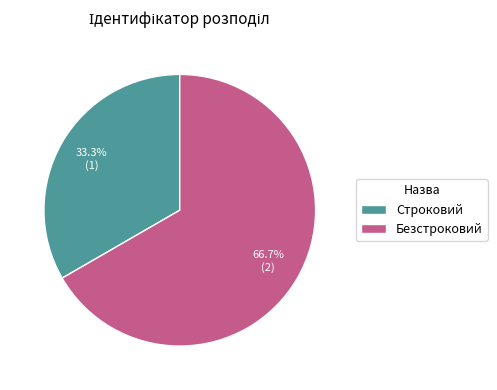

Rank the categories by value from highest to lowest.

Безстроковий, Строковий